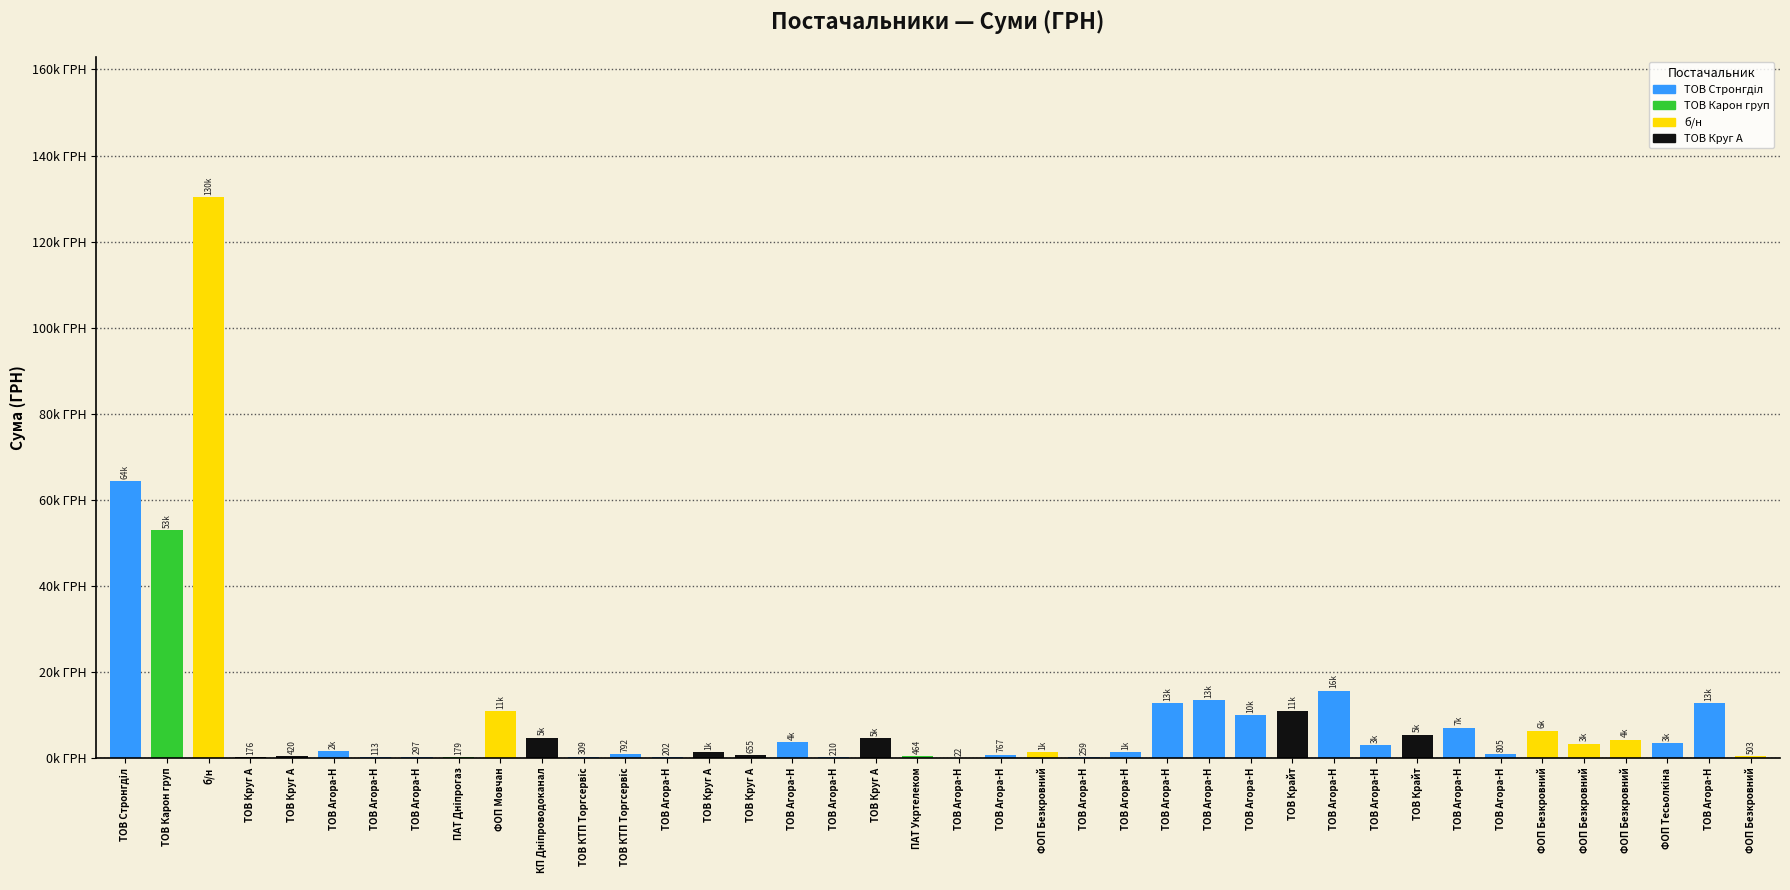

What is the maximum value shown in the chart?

130379.7